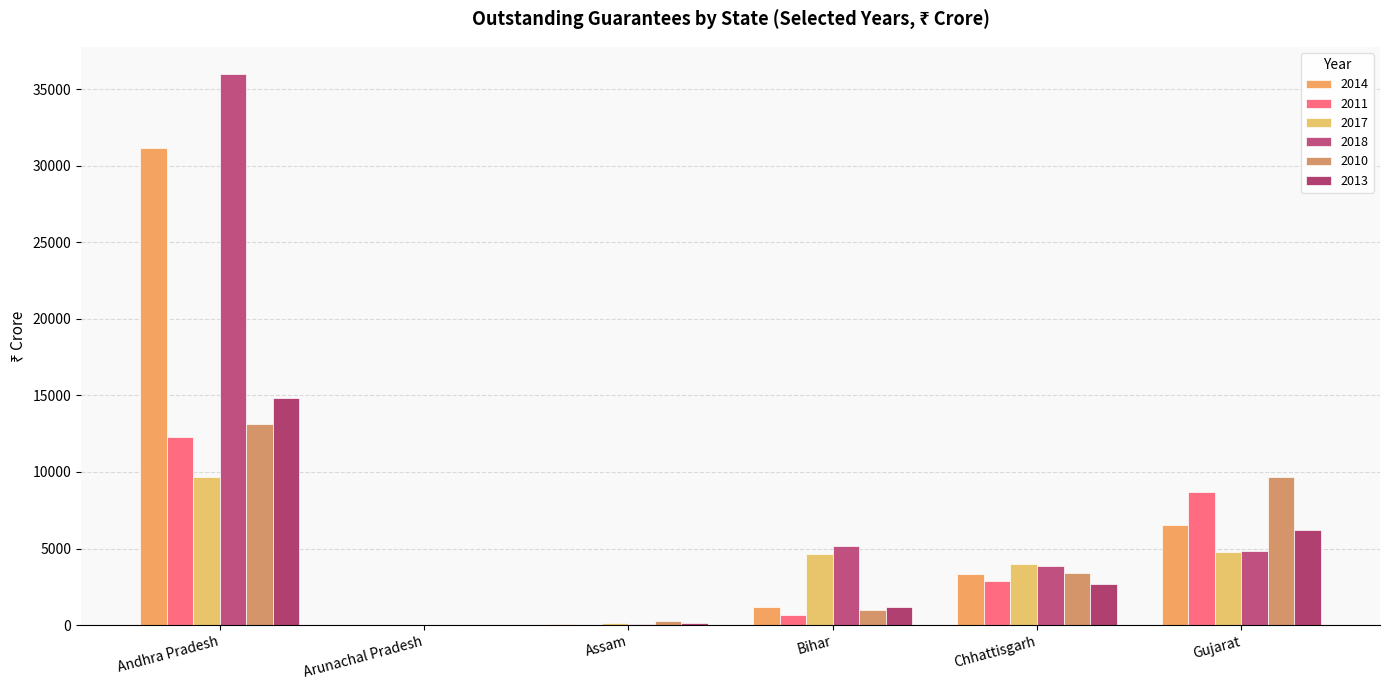

The value of 2013 at Chhattisgarh is 2694.9. True or false?

True